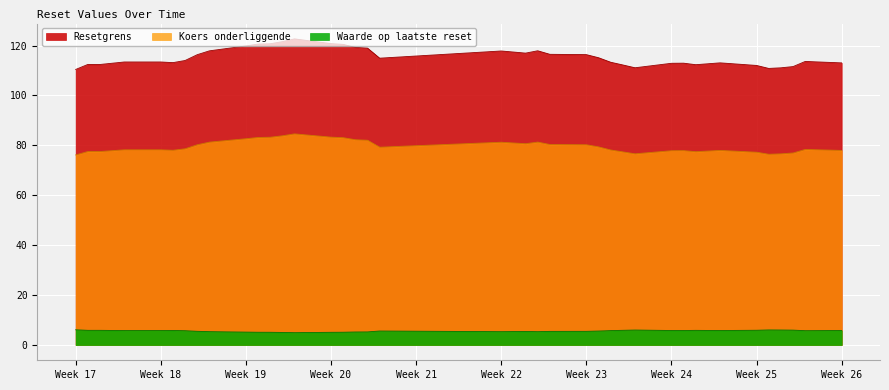

How many series are shown in this chart?

3